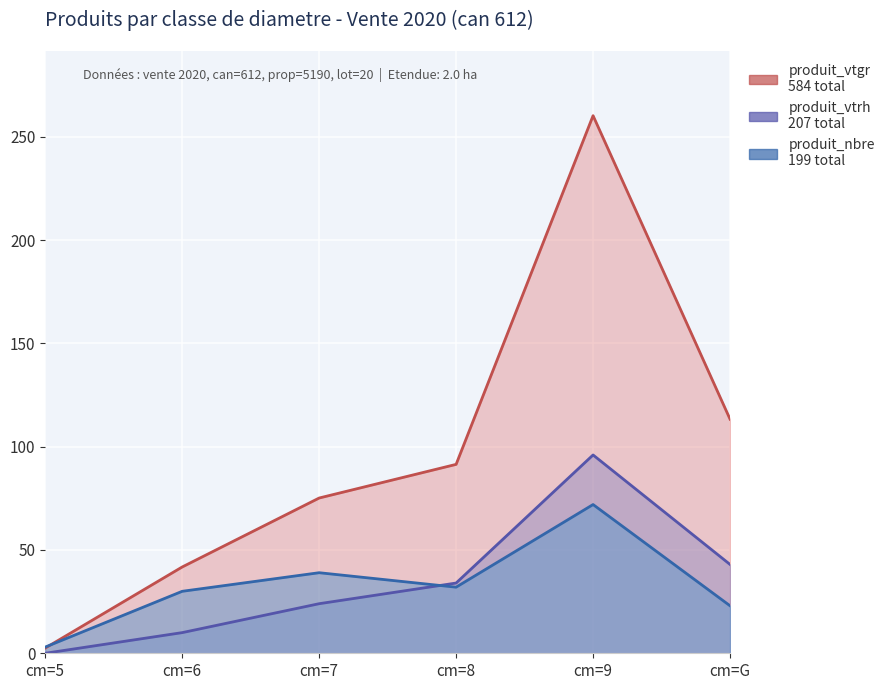

What is the label of the 5th point from the right?

cm=6